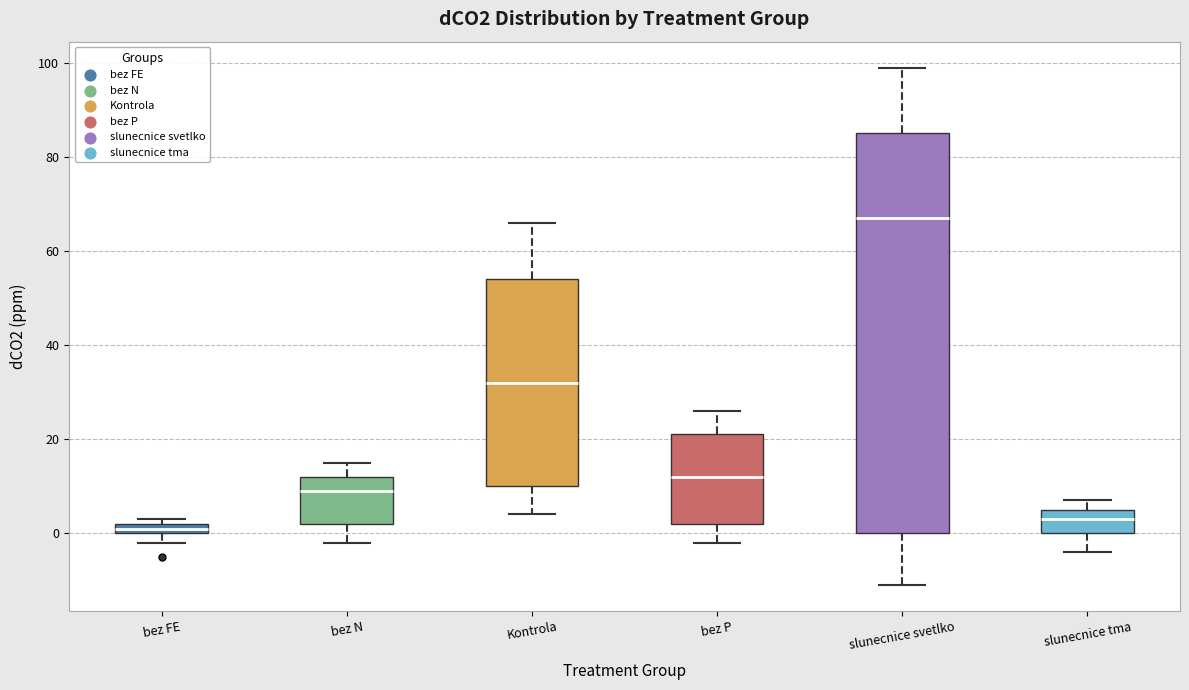

Which box is the tallest, from its lower edge to its upper edge?

slunecnice svetlko